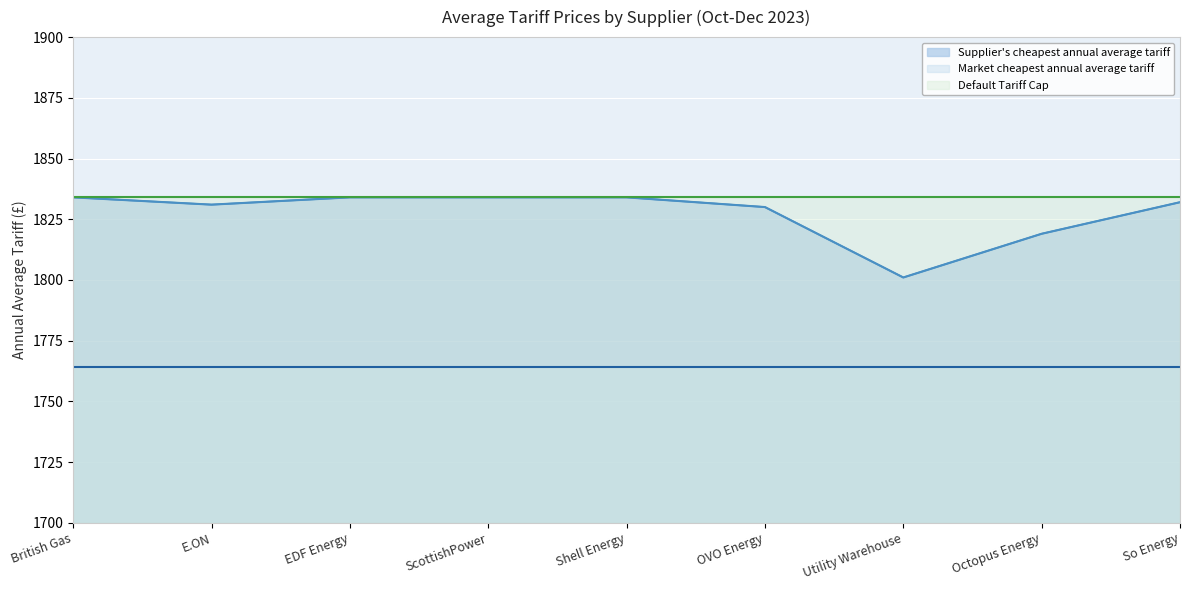

Between E.ON and ScottishPower, which series saw the biggest shift?

Supplier's cheapest annual average tariff